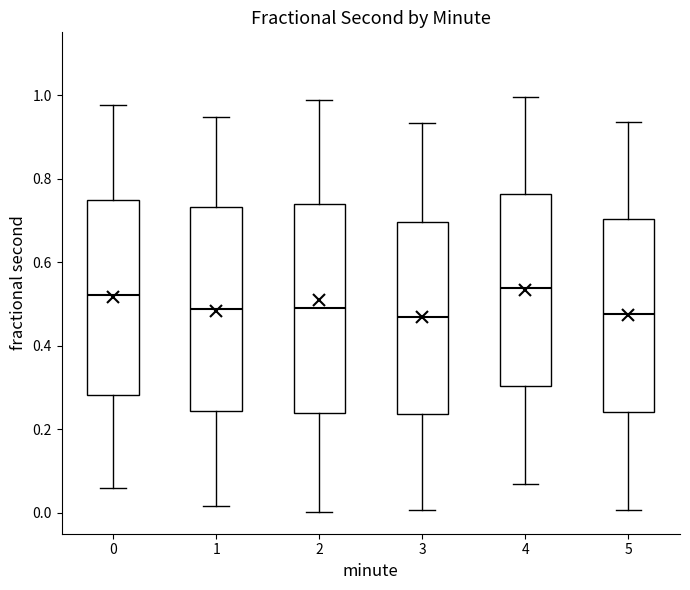

Reading left to right, transcribe this box plot: for each box, give where its median line is, the range the box spans, and where its two whiskers end, as read against the y-axis. The values are not printed on the chart, so give them approximately, as read against the axis.

0: median 0.52, box 0.28 to 0.74, whiskers 0.06 to 0.98
1: median 0.48, box 0.24 to 0.74, whiskers 0.02 to 0.94
2: median 0.48, box 0.24 to 0.74, whiskers 0.00 to 0.98
3: median 0.46, box 0.24 to 0.70, whiskers 0.00 to 0.94
4: median 0.54, box 0.30 to 0.76, whiskers 0.06 to 1.00
5: median 0.48, box 0.24 to 0.70, whiskers 0.00 to 0.94